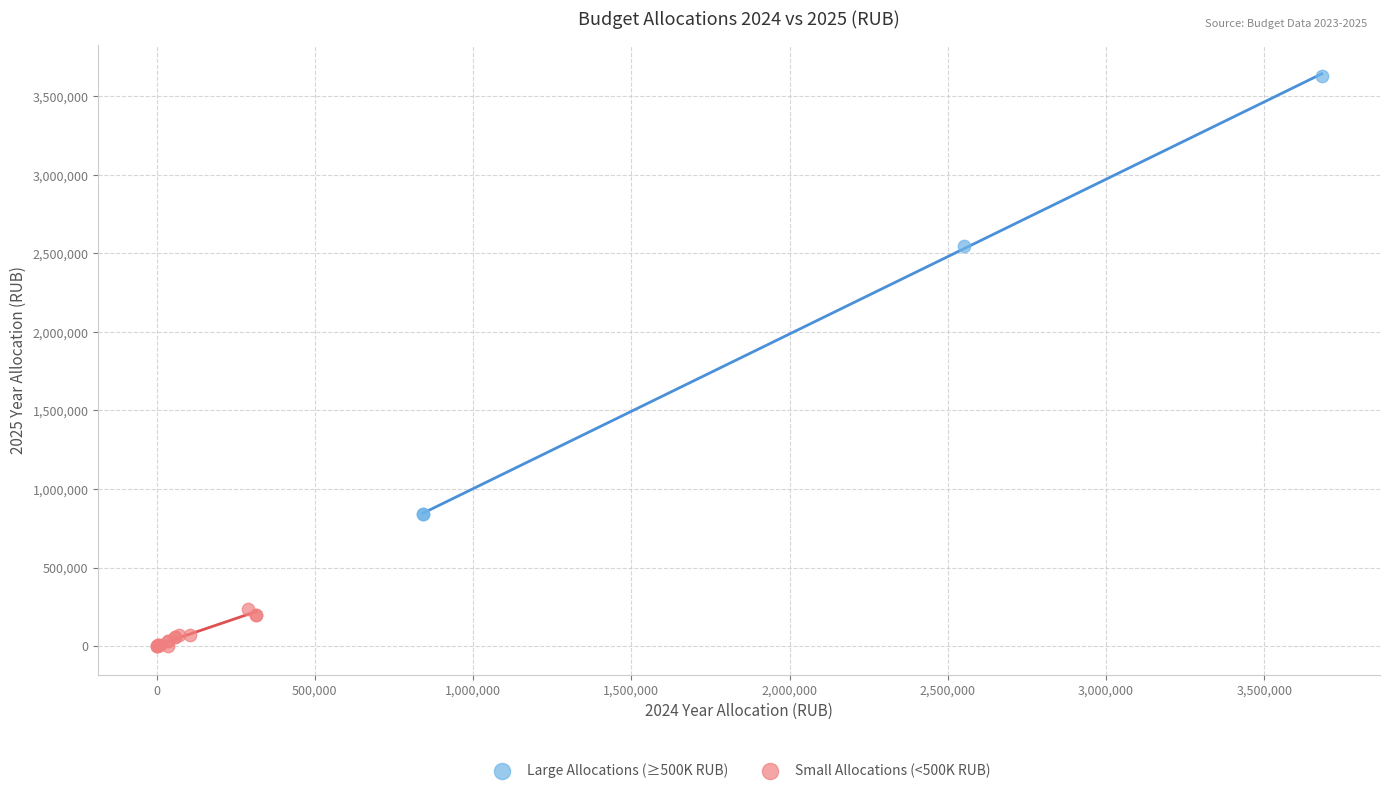

What are all the series names shown in the legend?

Large Allocations (≥500K RUB), Small Allocations (<500K RUB)